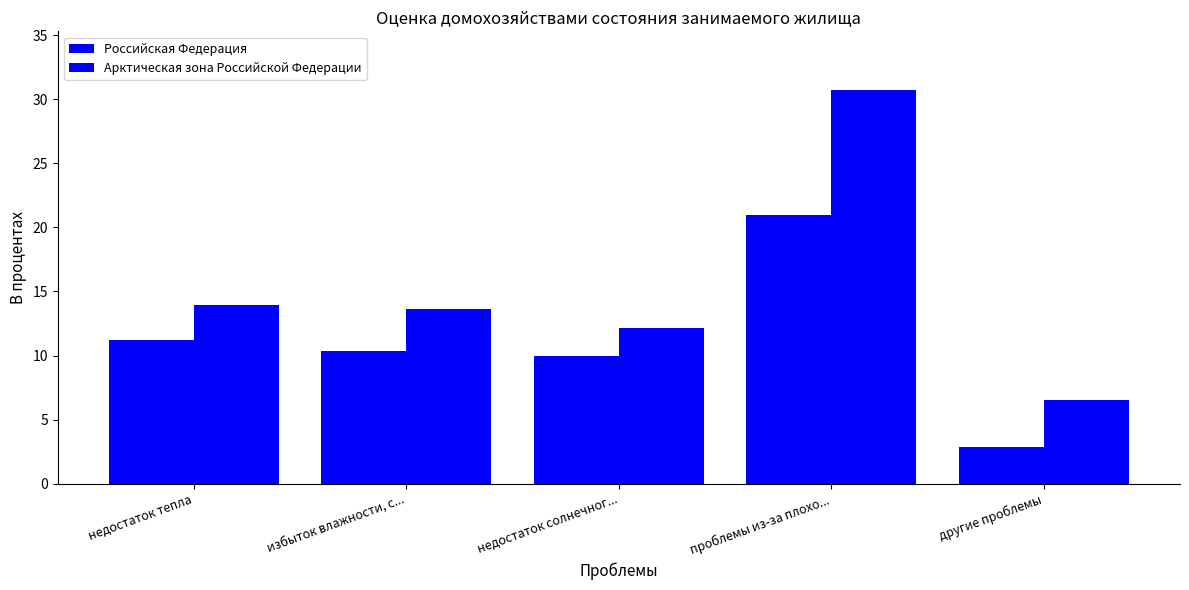

What is the total value across all series at избыток влажности, с...?

24.0